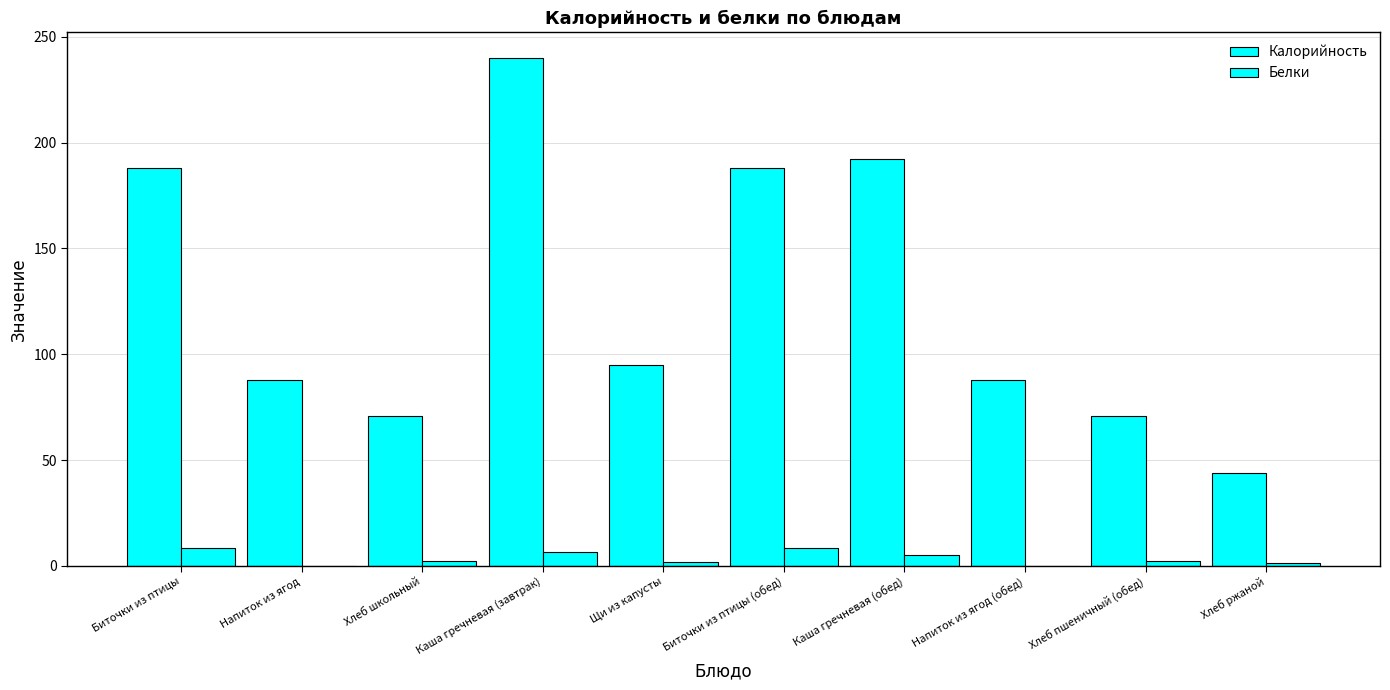

List the labels in order of Калорийность value, largest first.

Каша гречневая (завтрак), Каша гречневая (обед), Биточки из птицы, Биточки из птицы (обед), Щи из капусты, Напиток из ягод, Напиток из ягод (обед), Хлеб школьный, Хлеб пшеничный (обед), Хлеб ржаной